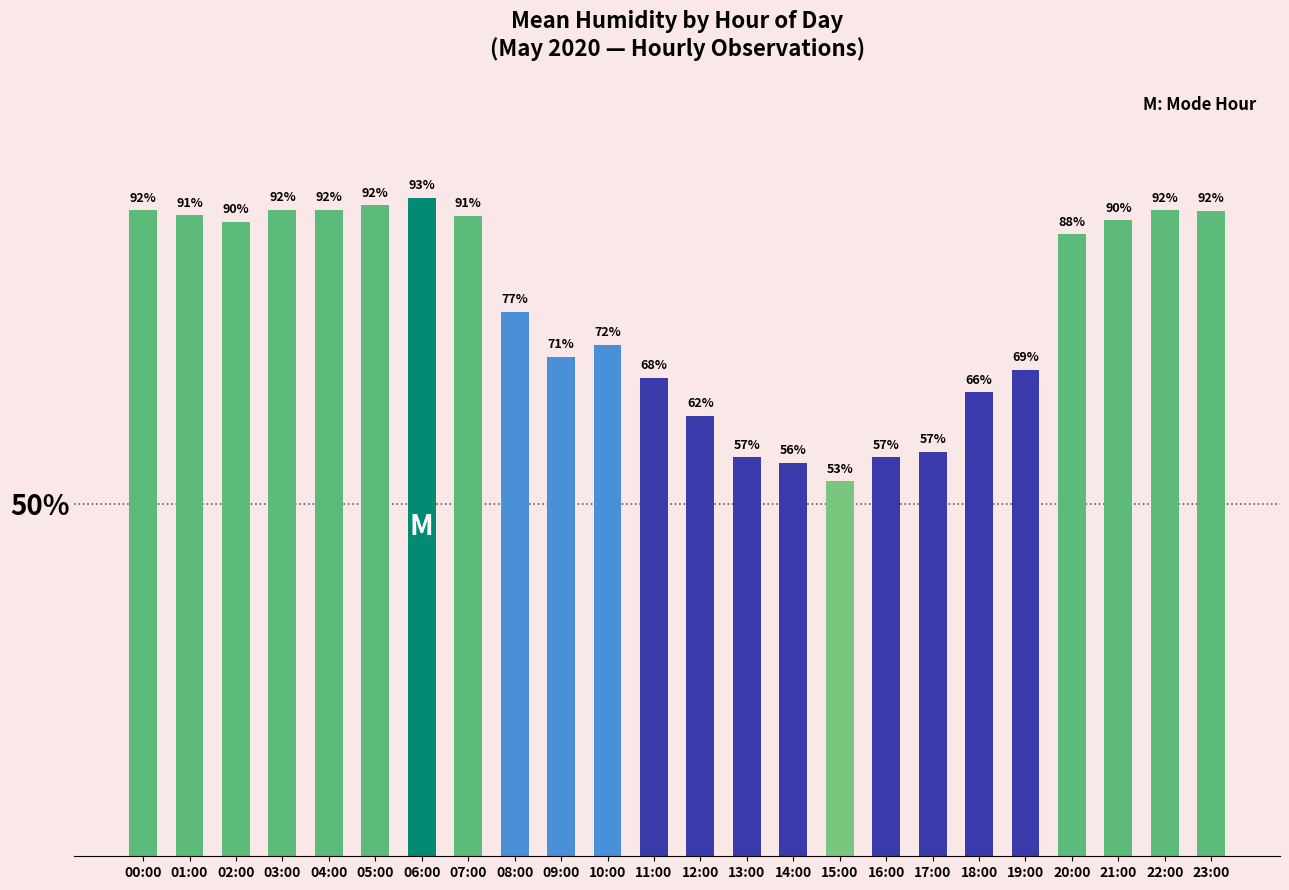

What position from the right is 06:00?

18